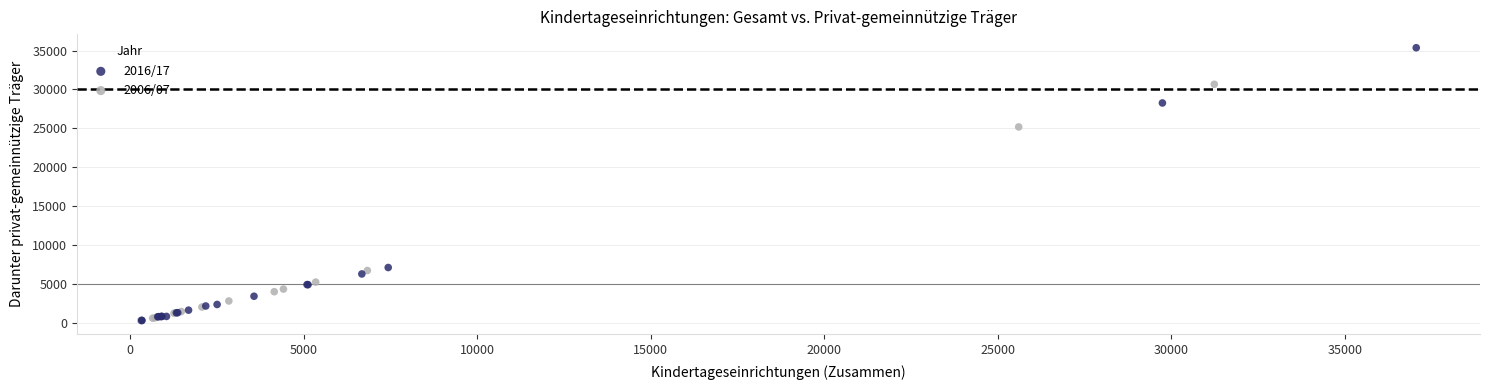

Which series contains the highest Y value?

2016/17